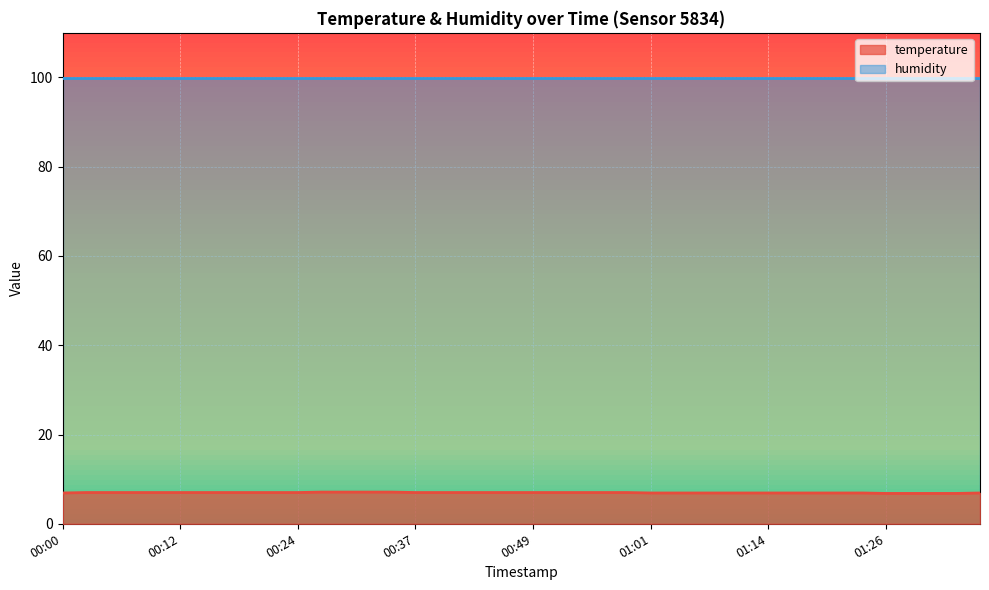

Reading left to right, extract all data points from this chart.

00:00=6.9	00:02=7.0	00:05=7.0	00:07=7.0	00:10=7.0	00:12=7.0	00:15=7.0	00:17=7.0	00:19=7.0	00:22=7.0	00:24=7.0	00:27=7.1	00:29=7.1	00:32=7.1	00:34=7.1	00:37=7.0	00:39=7.0	00:42=7.0	00:44=7.0	00:47=7.0	00:49=7.0	00:52=7.0	00:54=7.0	00:57=7.0	00:59=7.0	01:01=6.9	01:04=6.9	01:06=6.9	01:09=6.9	01:11=6.9	01:14=6.9	01:16=6.9	01:19=6.9	01:21=6.9	01:24=6.9	01:26=6.8	01:29=6.8	01:31=6.8	01:34=6.8	01:36=6.9